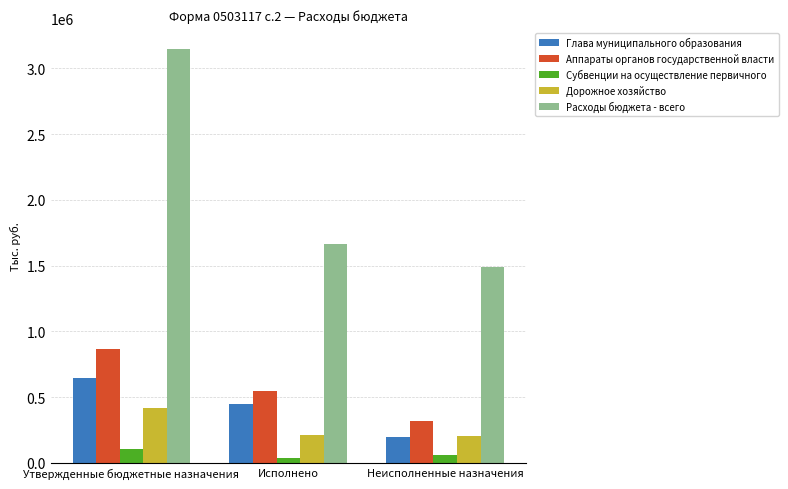

What is the maximum value shown in the chart?

3149983.3